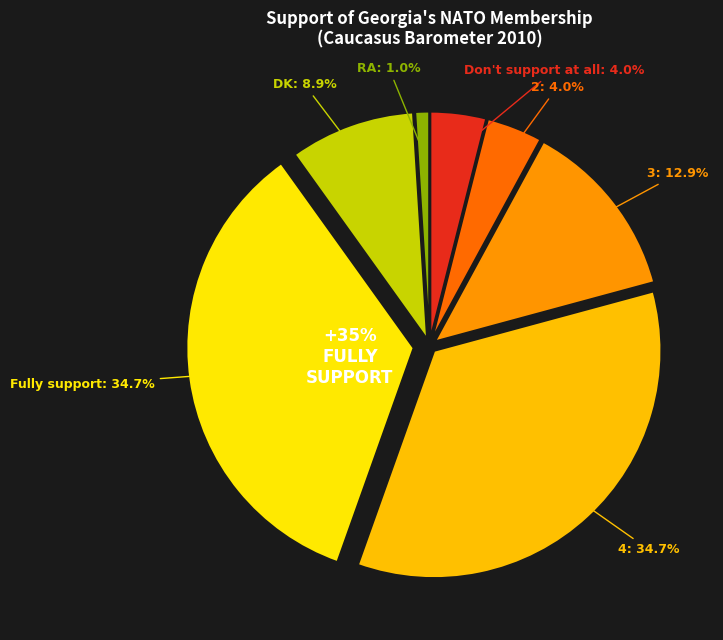

Which slice is the smallest?

RA